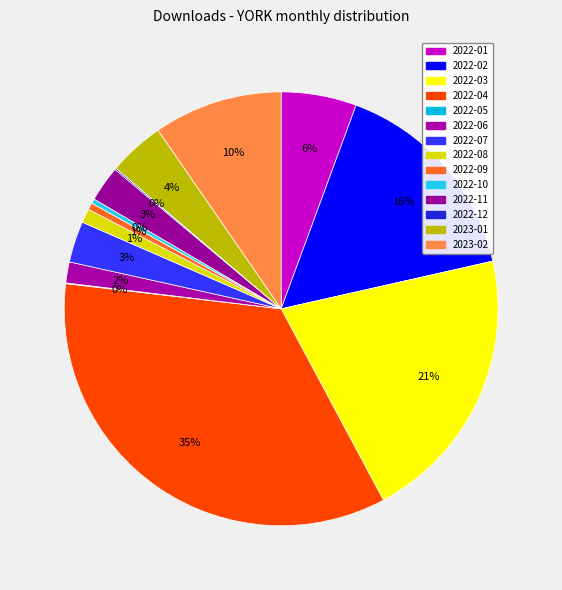

How many segments does this pie chart have?

14